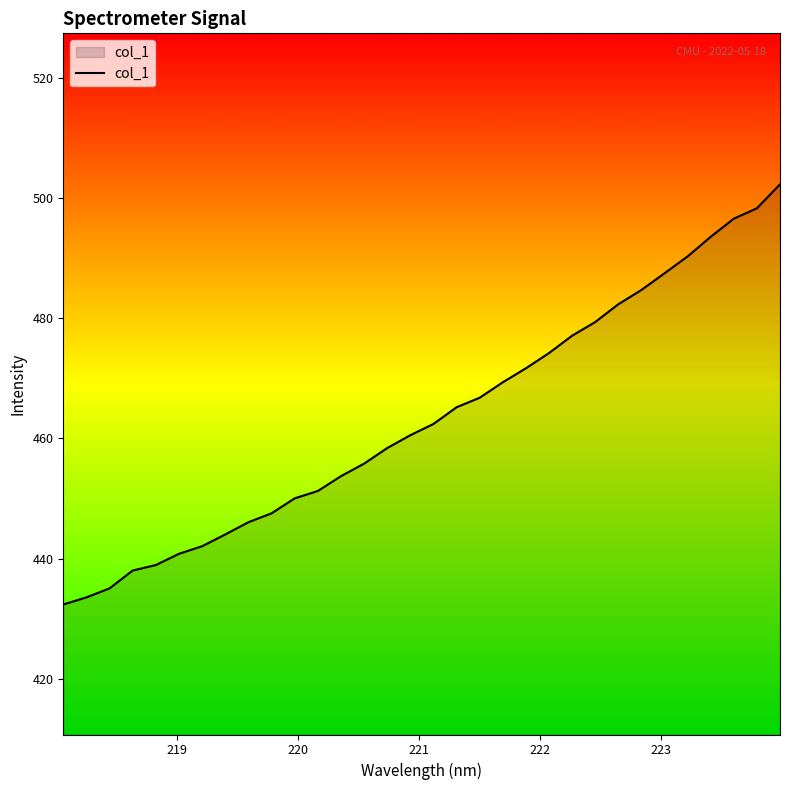

What is the difference between the maximum and minimum values?

69.9